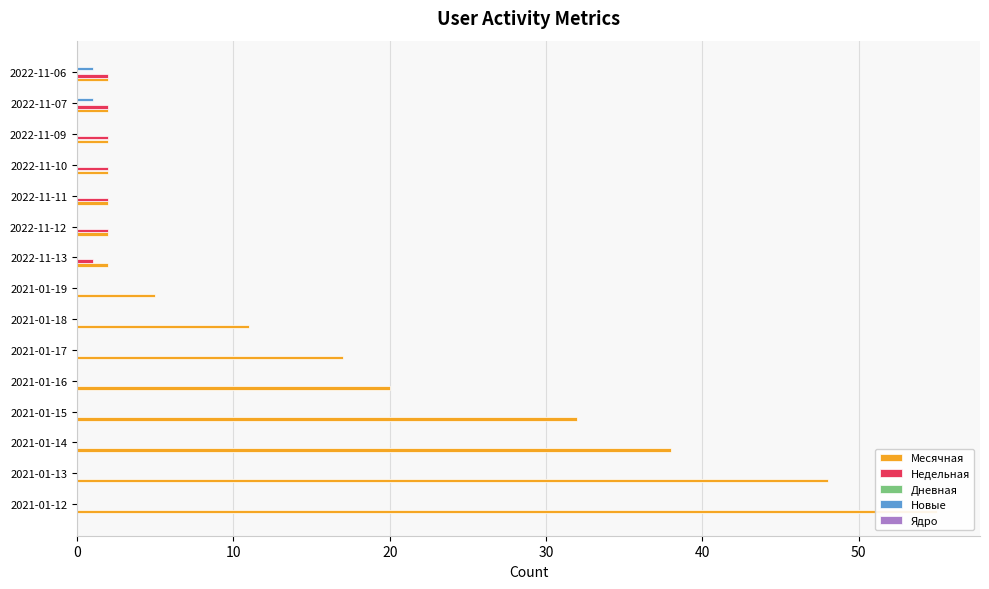

What is the highest value of the Ядро series?

0.1